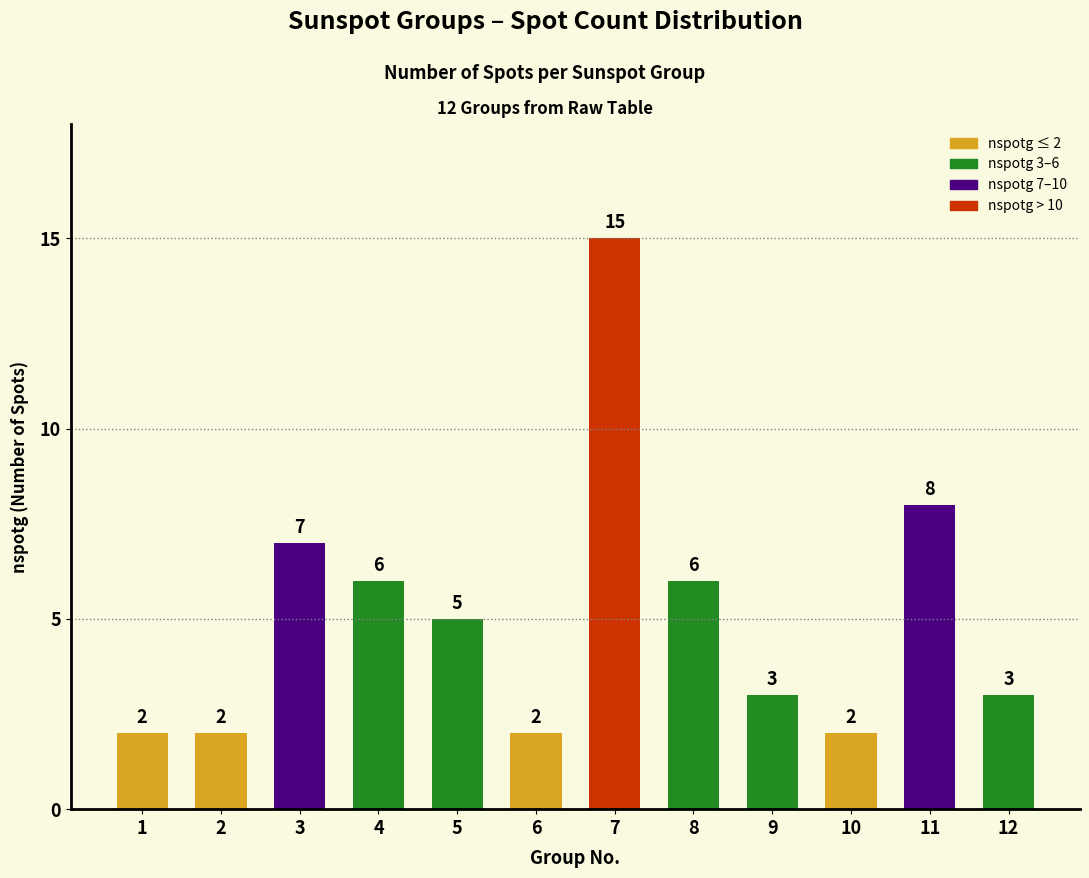

Where is the data nearest to the value 8?

11